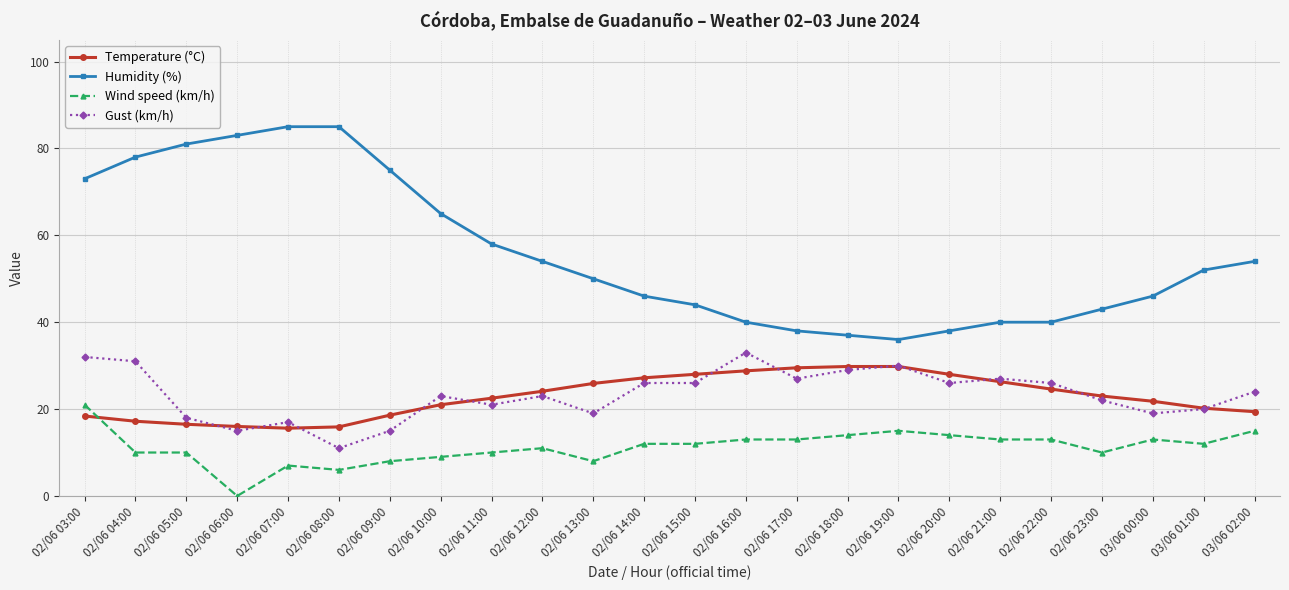

Count the number of categories in the chart.

24